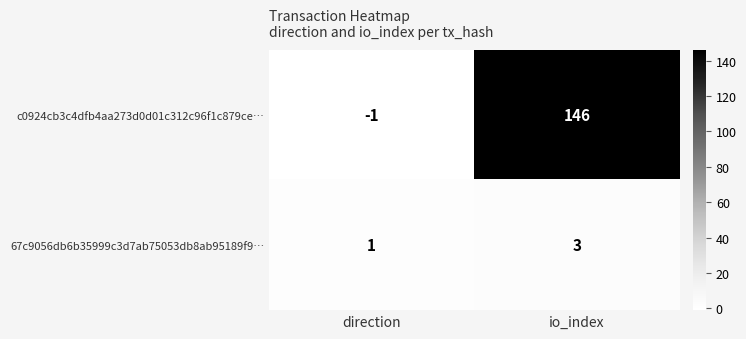

What is the sum of the 67c9056db6b35999c3d7ab75053db8ab95189f9… values at direction and io_index?

4